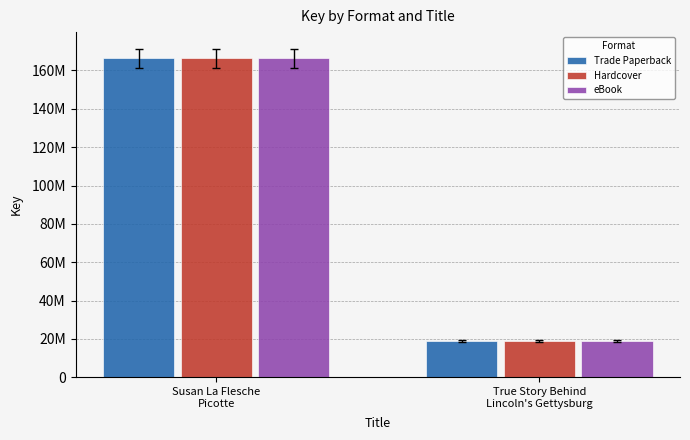

What are all the series names shown in the legend?

Trade Paperback, Hardcover, eBook